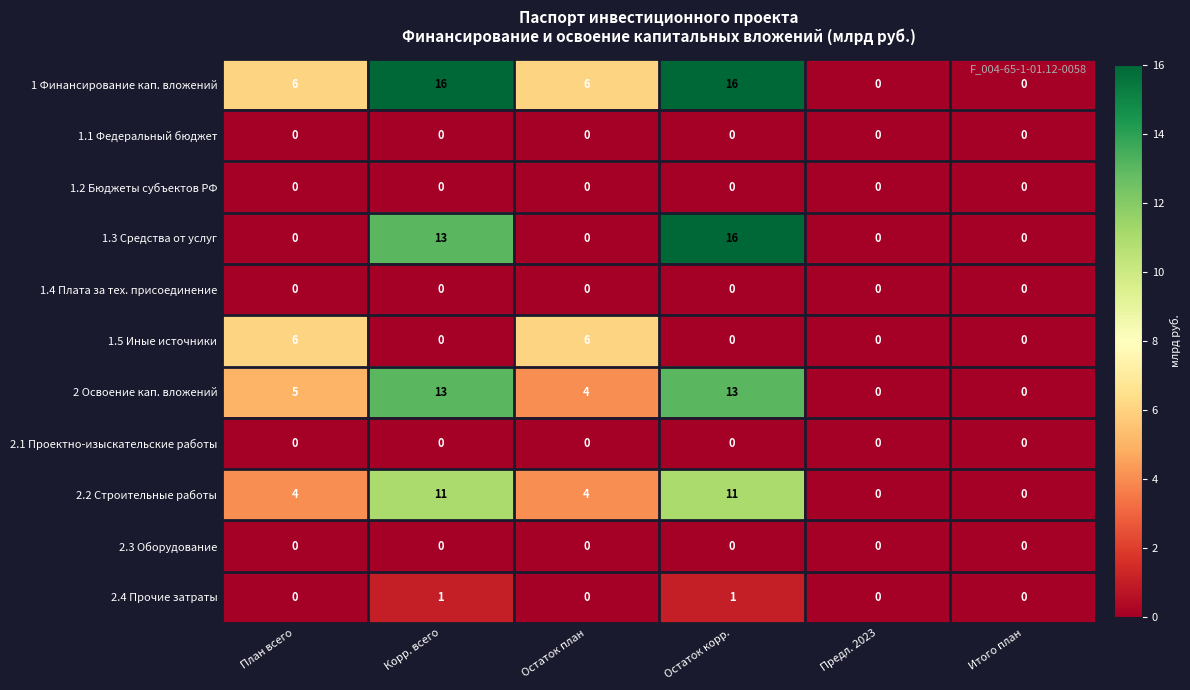

Between Корр. всего and Остаток план, which series saw the biggest shift?

1.3 Средства от услуг